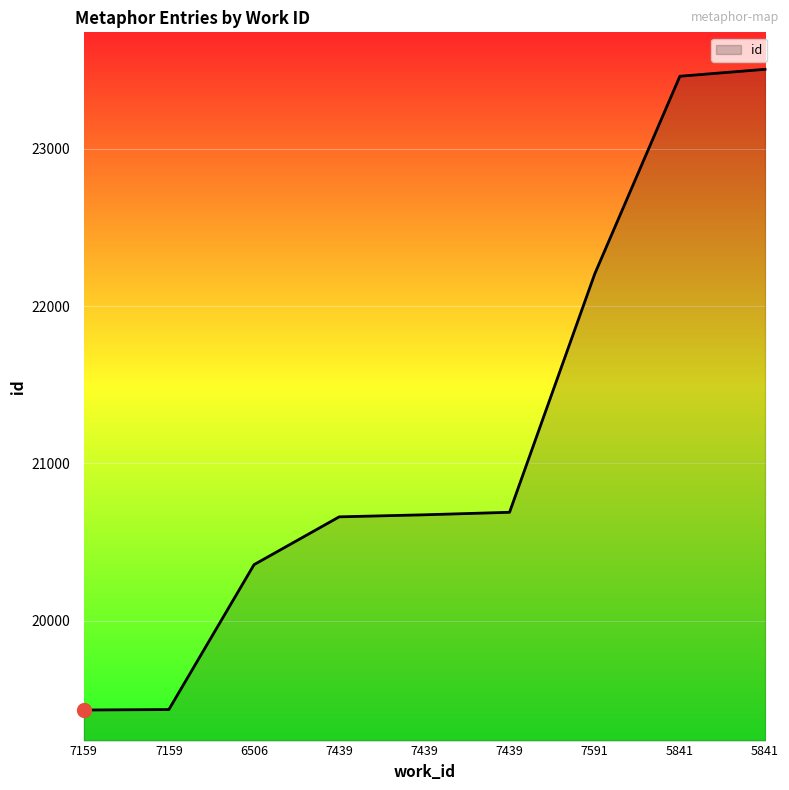

At which label does the data first exceed 20673?

7439